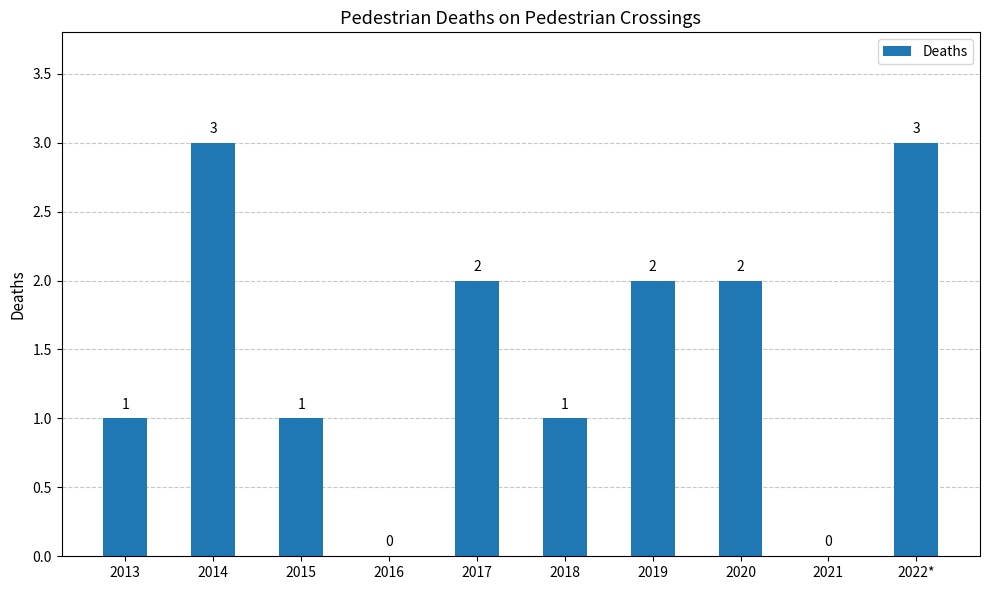

Reading left to right, what are all the values shown in this chart?

2013=1	2014=3	2015=1	2016=0	2017=2	2018=1	2019=2	2020=2	2021=0	2022*=3